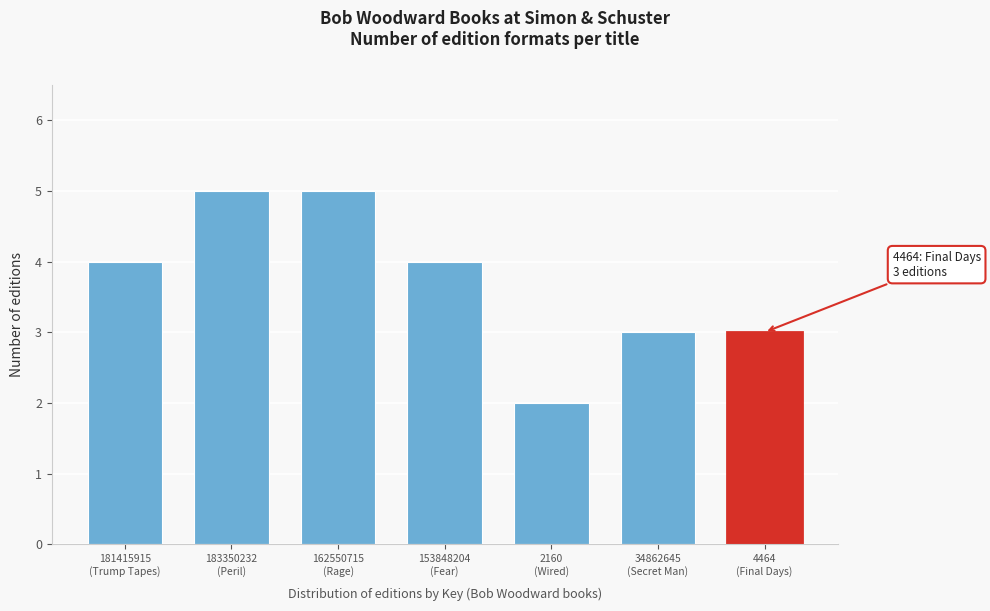

Reading left to right, list all the values displayed in this chart.

4	5	5	4	2	3	3